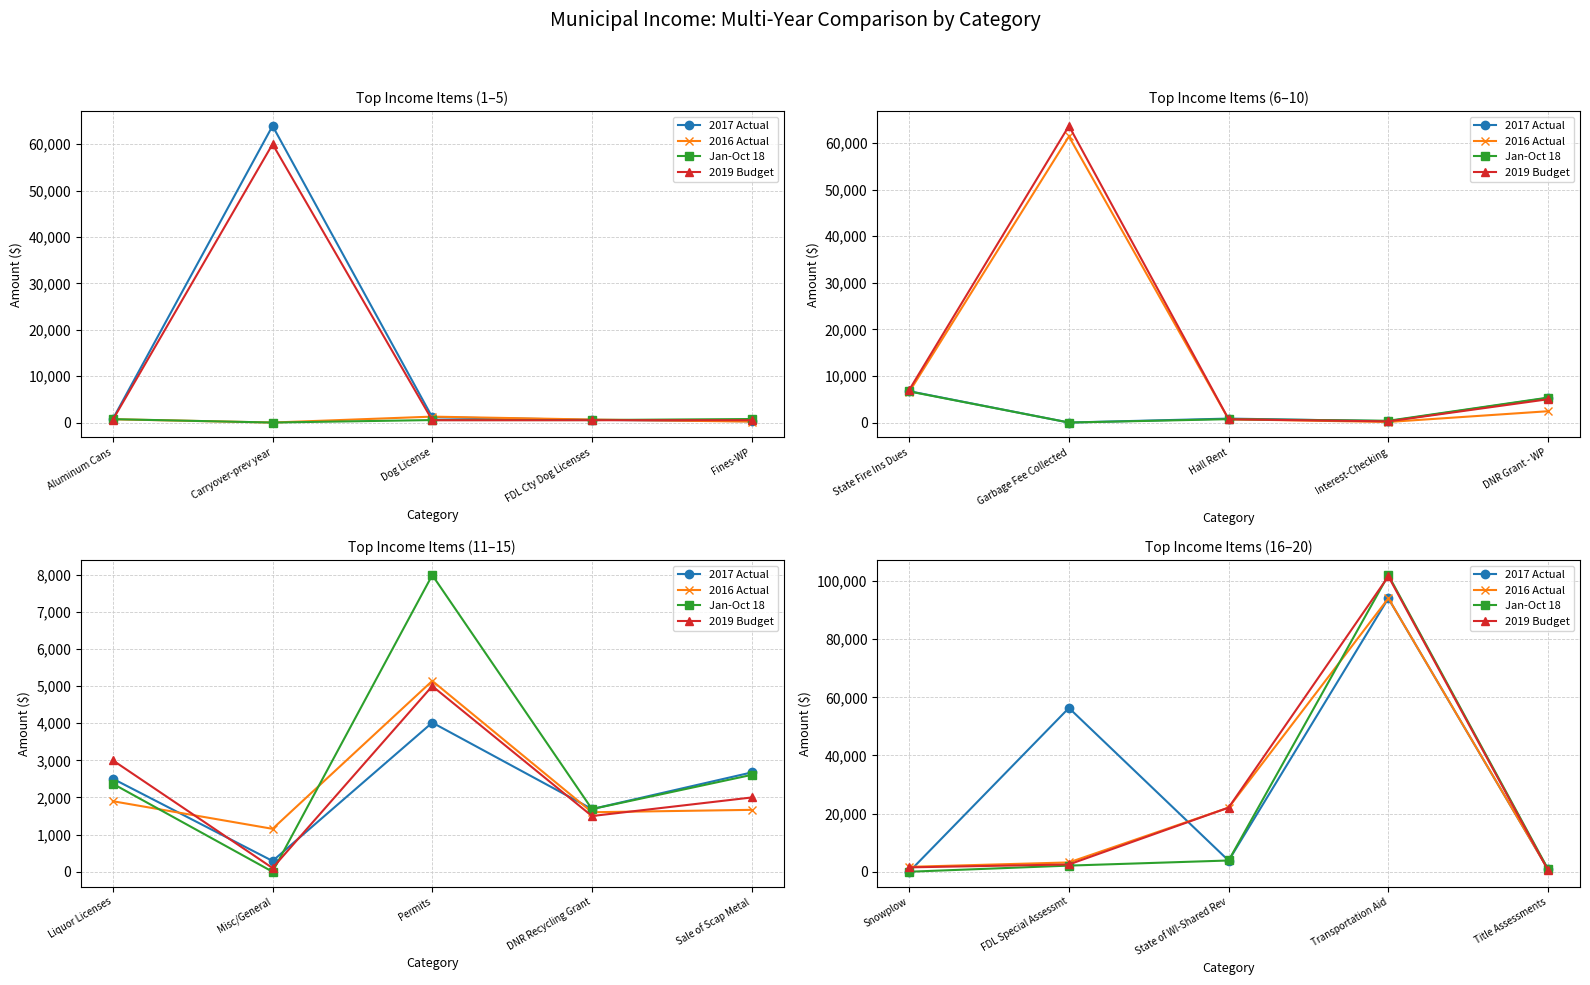

Where do 2019 Budget and 2017 Actual first cross each other?

Snowplow and FDL Special Assessmt